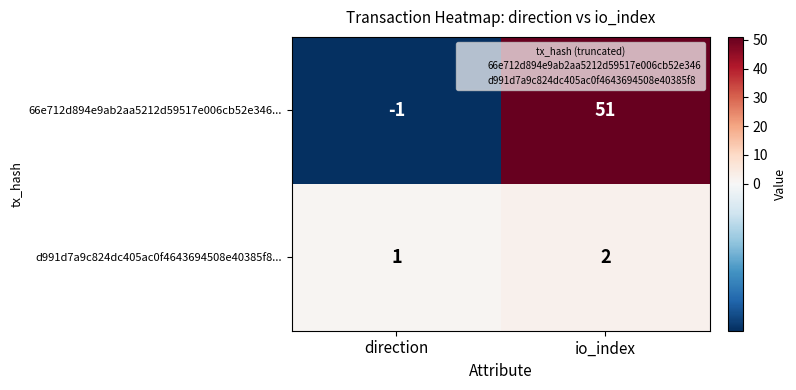

How many series are shown in this chart?

2